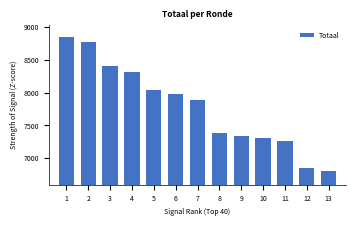

What is the smallest value displayed?

6801